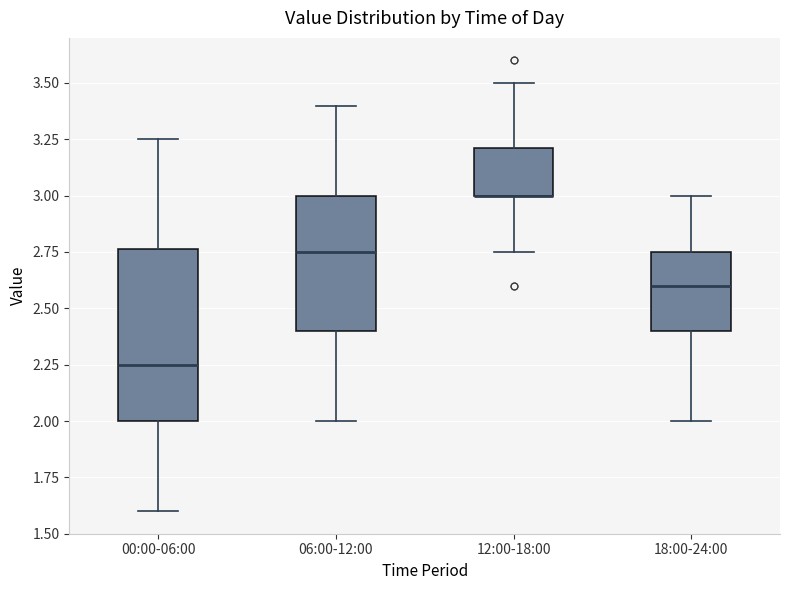

Reading left to right, read every box against the y-axis: the position of its median line, the range the box covers, and the ends of its whiskers. The values are not printed on the chart, so give them approximately, as read against the axis.

00:00-06:00: median 2.25, box 2.00 to 2.75, whiskers 1.60 to 3.25
06:00-12:00: median 2.75, box 2.40 to 3.00, whiskers 2.00 to 3.40
12:00-18:00: median 3.00 (drawn on the box's lower edge), box 3.00 to 3.20, whiskers 2.75 to 3.50
18:00-24:00: median 2.60, box 2.40 to 2.75, whiskers 2.00 to 3.00